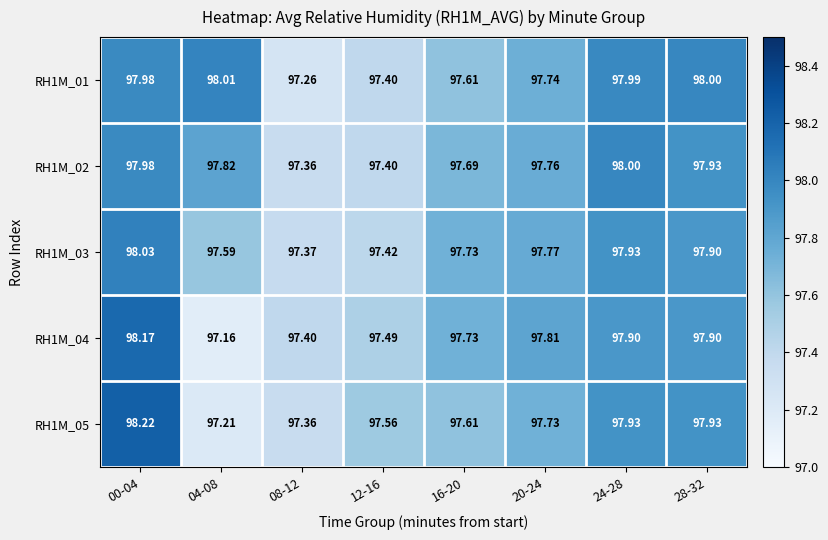

Is the value of RH1M_03 at 20-24 greater than the value of RH1M_04 at 08-12?

Yes